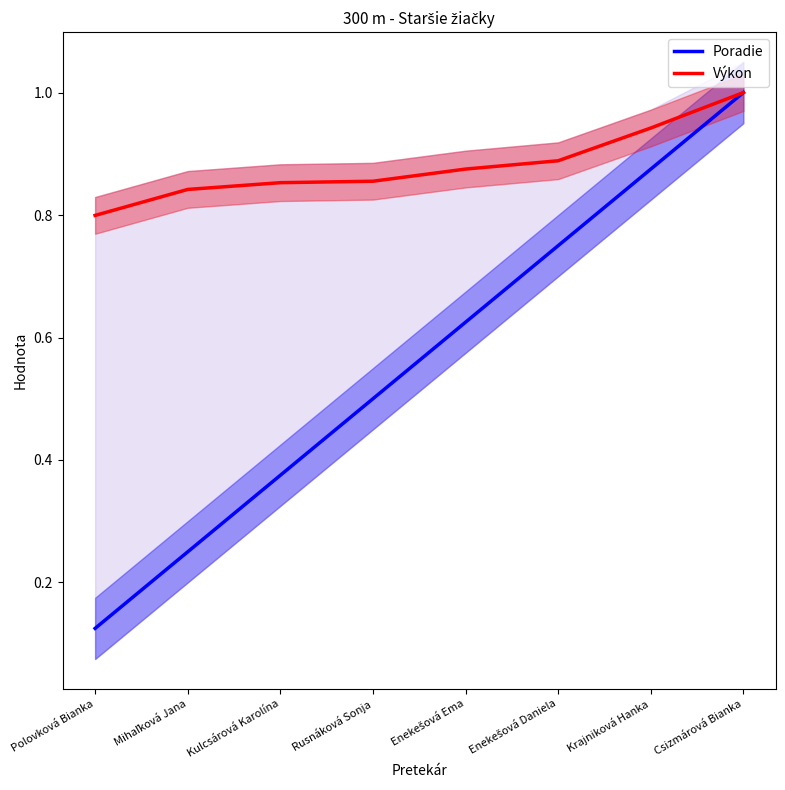

What are all the series names shown in the legend?

Poradie, Výkon